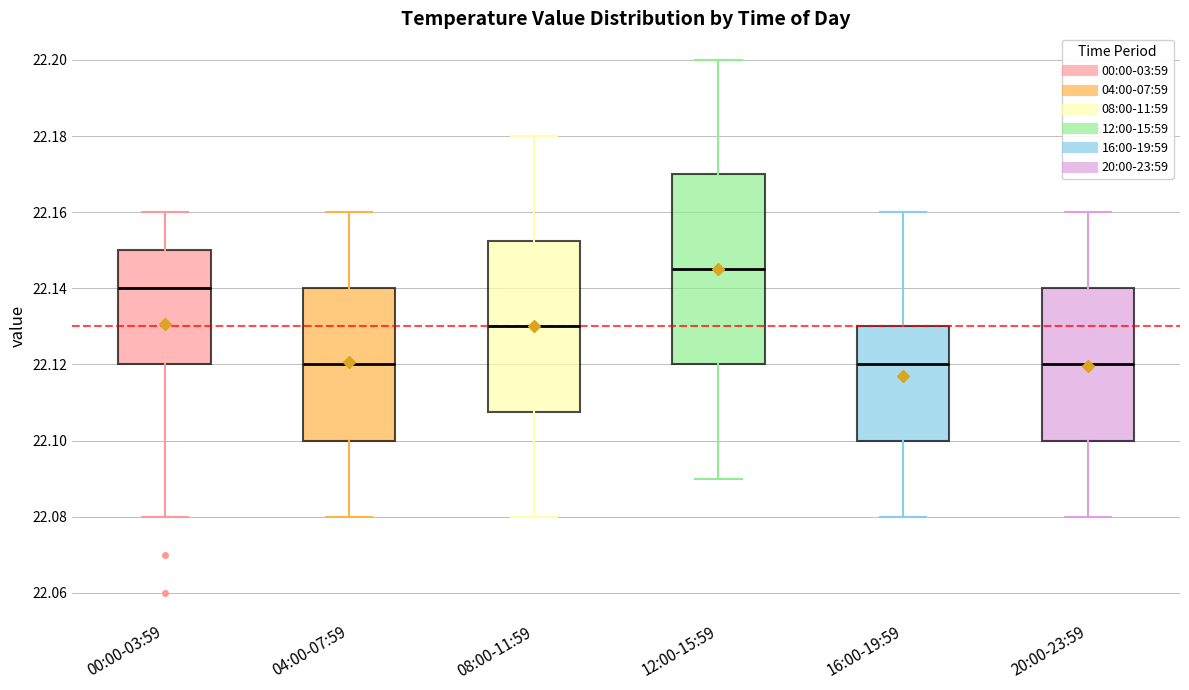

Reading left to right, read every box against the y-axis: the position of its median line, the range the box covers, and the ends of its whiskers. The values are not printed on the chart, so give them approximately, as read against the axis.

00:00-03:59: median 22.140, box 22.120 to 22.150, whiskers 22.080 to 22.160
04:00-07:59: median 22.120, box 22.100 to 22.140, whiskers 22.080 to 22.160
08:00-11:59: median 22.130, box 22.108 to 22.152, whiskers 22.080 to 22.180
12:00-15:59: median 22.146, box 22.120 to 22.170, whiskers 22.090 to 22.200
16:00-19:59: median 22.120, box 22.100 to 22.130, whiskers 22.080 to 22.160
20:00-23:59: median 22.120, box 22.100 to 22.140, whiskers 22.080 to 22.160